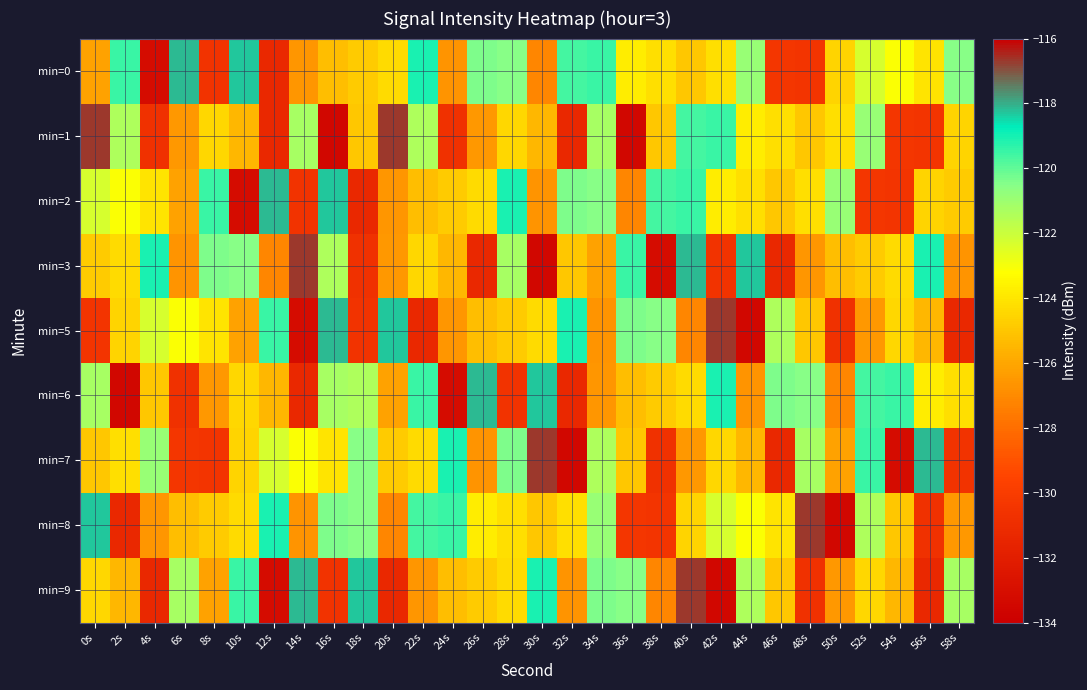

What is the smallest value displayed?

-133.5